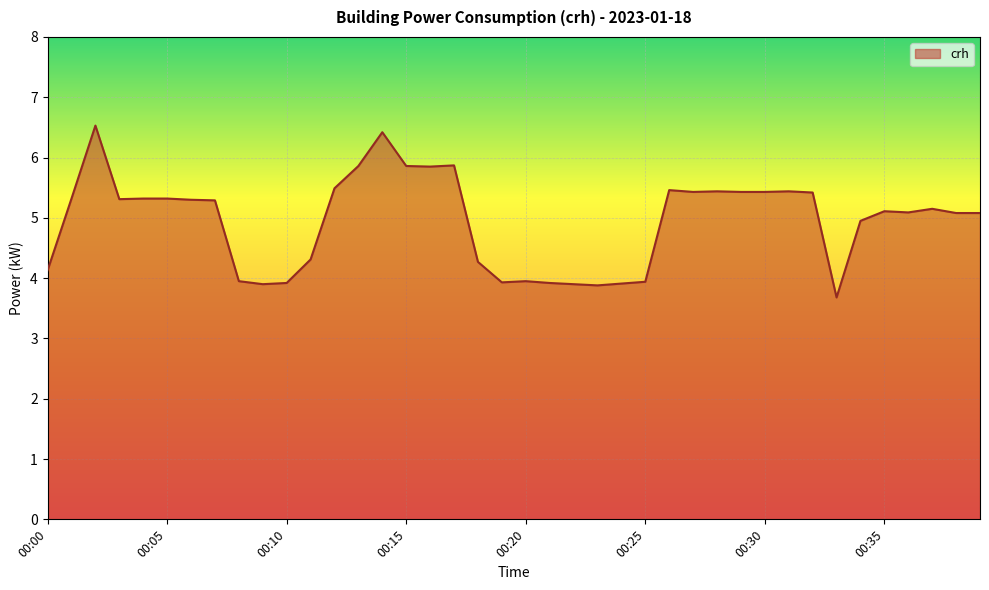

How many series are shown in this chart?

1